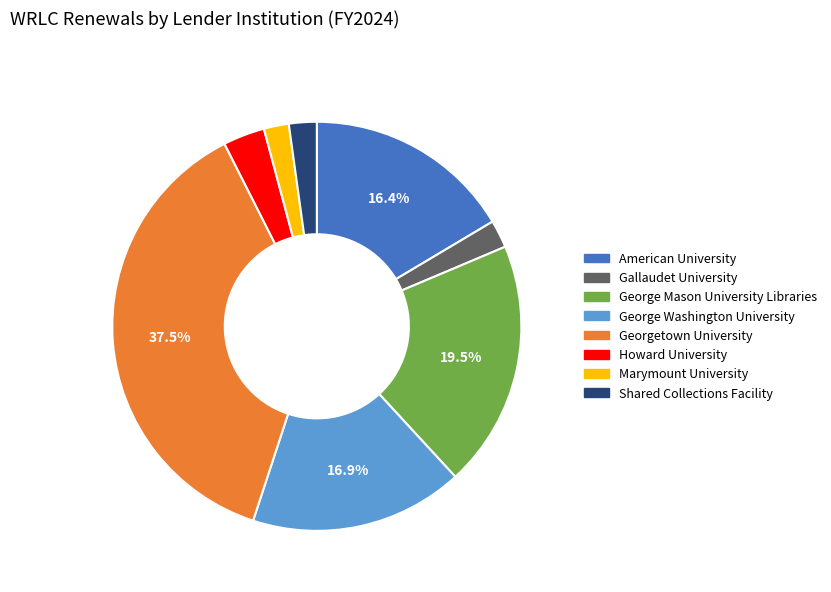

How many slices are in this pie chart?

8